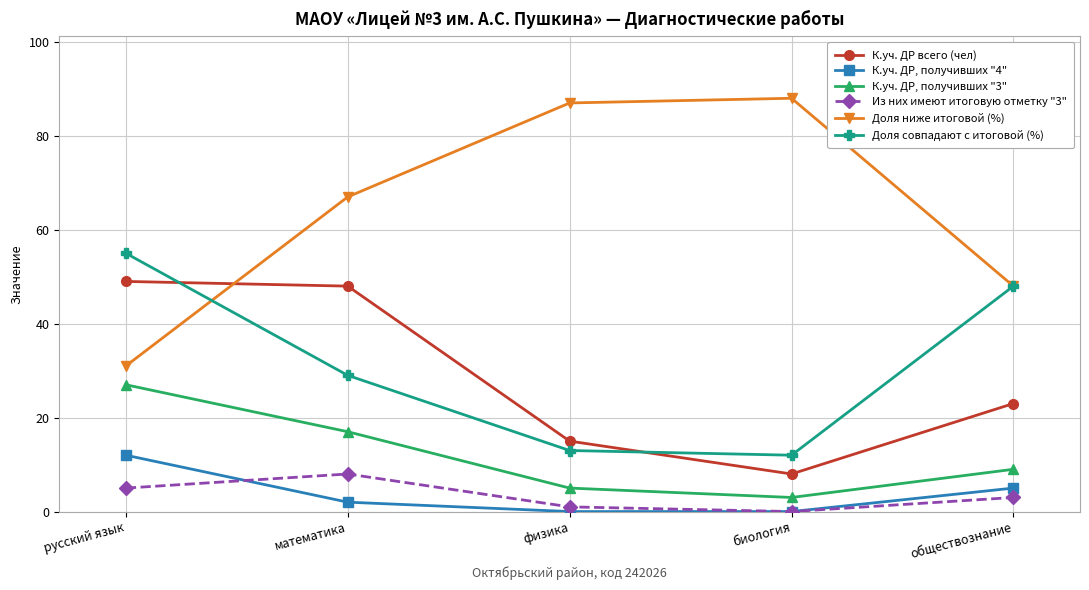

Reading right to left, list all the values displayed in this chart.

К.уч. ДР всего (чел): 23	8	15	48	49
К.уч. ДР, получивших "4": 5	0	0	2	12
К.уч. ДР, получивших "3": 9	3	5	17	27
Из них имеют итоговую отметку "3": 3	0	1	8	5
Доля ниже итоговой (%): 48	88	87	67	31
Доля совпадают с итоговой (%): 48	12	13	29	55